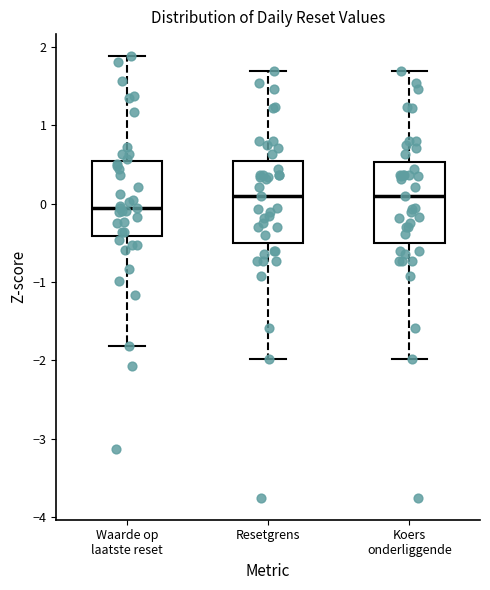

Which box's median line is the lowest?

Waarde op laatste reset